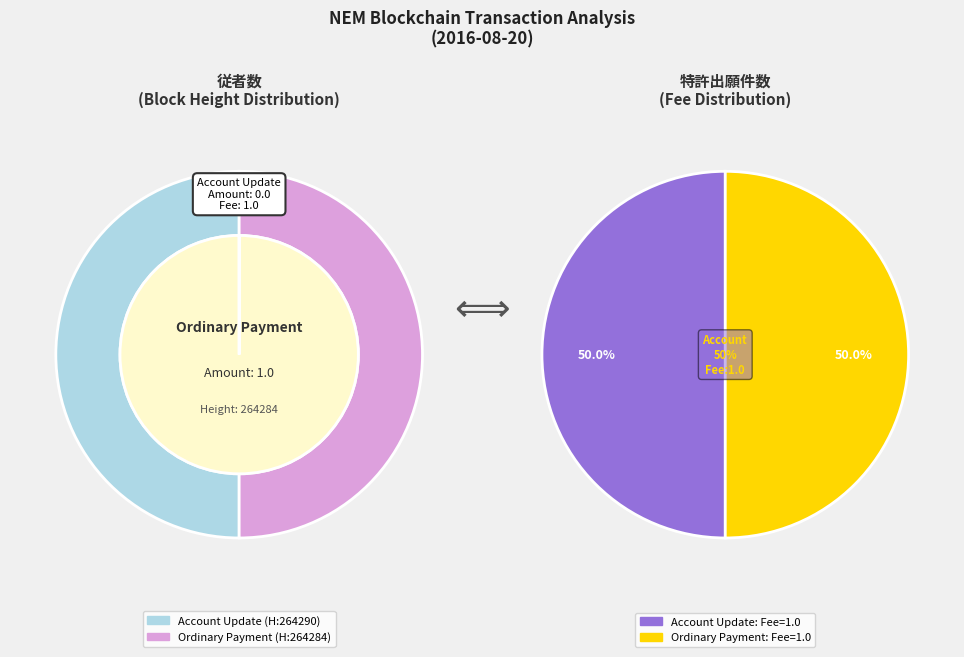

Which category has the smallest portion of the pie?

264290